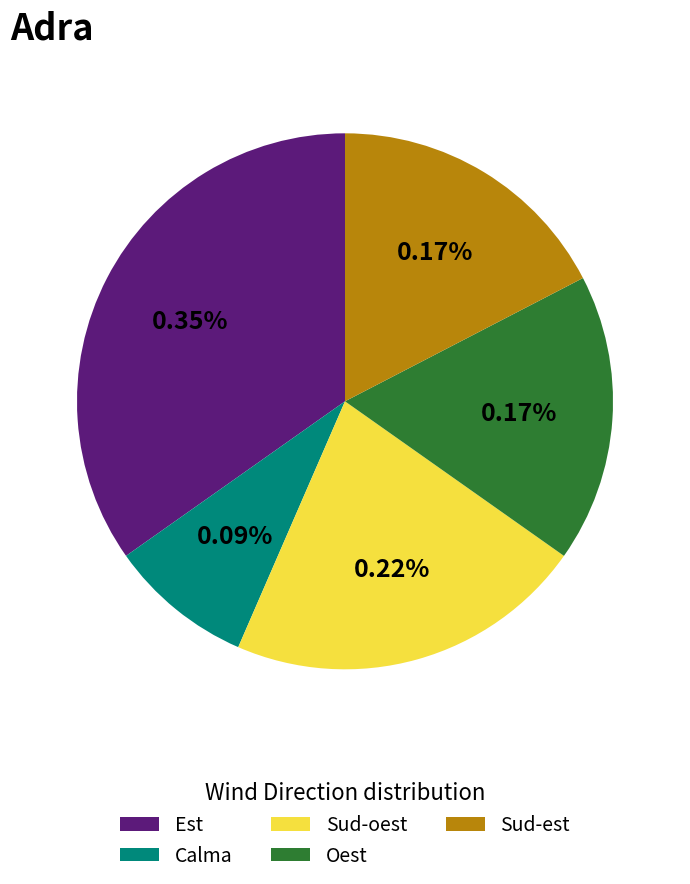

Rank the categories by value from lowest to highest.

Calma, Oest, Sud-est, Sud-oest, Est